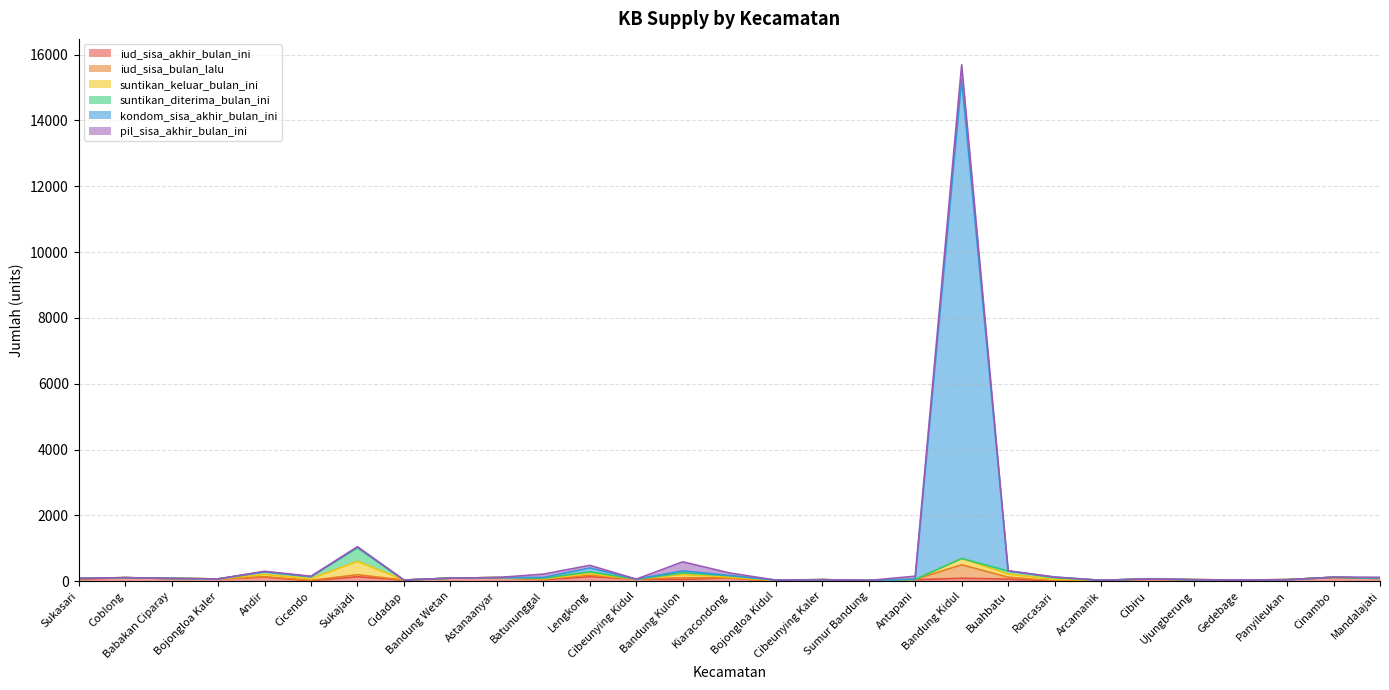

Does the chart have visible grid lines?

Yes